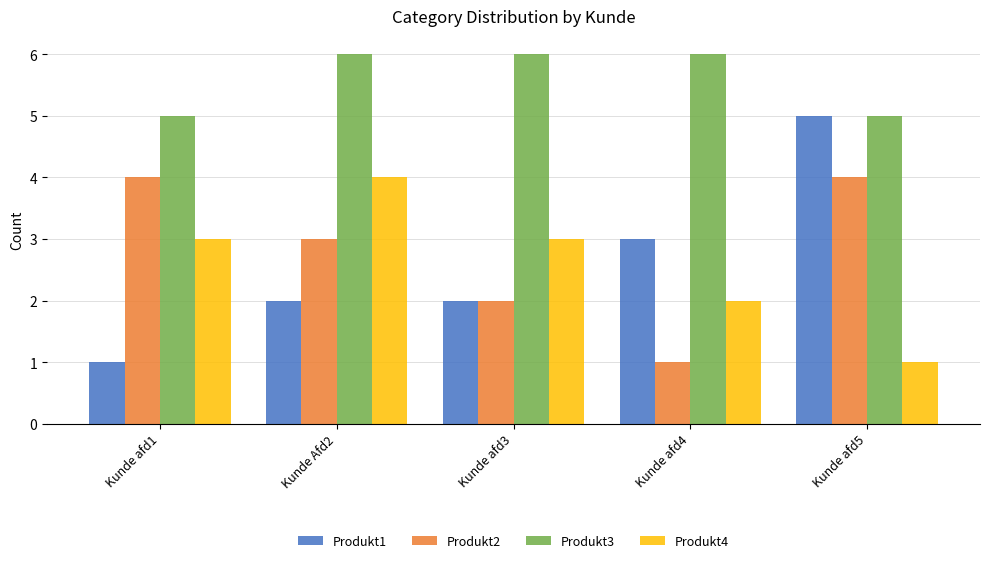

Reading right to left, extract all data points from this chart.

Produkt1: 5	3	2	2	1
Produkt2: 4	1	2	3	4
Produkt3: 5	6	6	6	5
Produkt4: 1	2	3	4	3